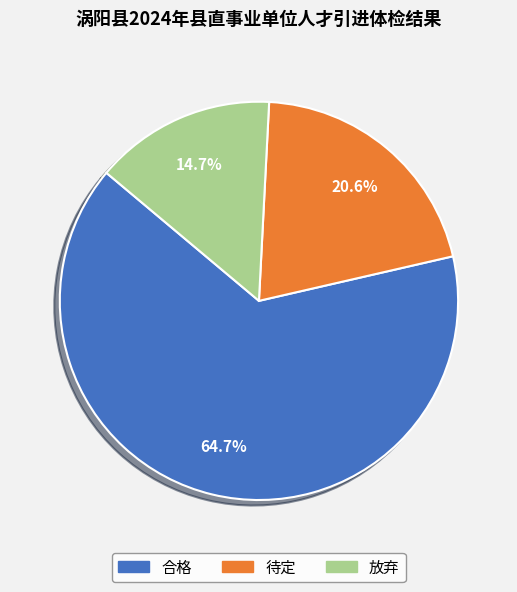

Combined, what portion of the pie is 合格 and 放弃?

79.4%